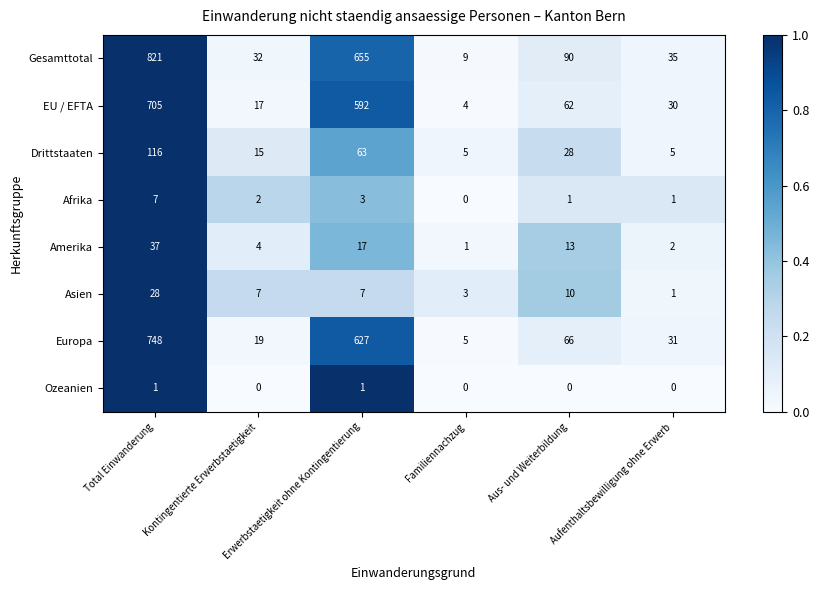

Which series has the widest spread of values?

Gesamttotal